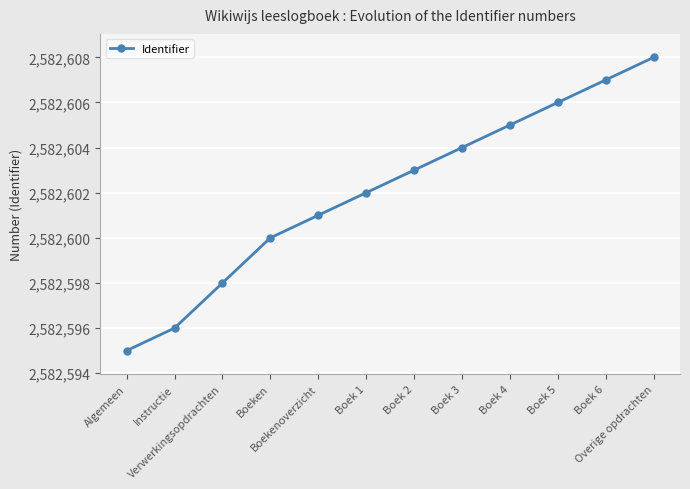

List the labels in order of value, largest first.

Overige opdrachten, Boek 6, Boek 5, Boek 4, Boek 3, Boek 2, Boek 1, Boekenoverzicht, Boeken, Verwerkingsopdrachten, Instructie, Algemeen